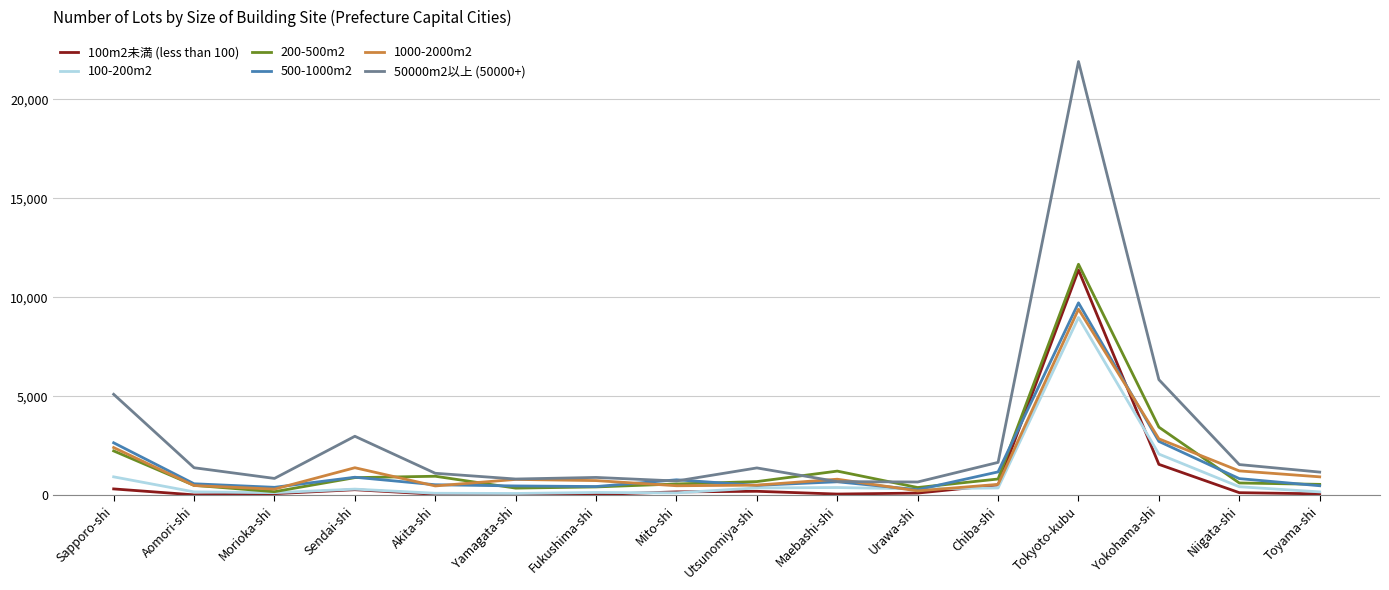

Is the value of 200-500m2 at Maebashi-shi greater than the value of 100m2未満 (less than 100) at Utsunomiya-shi?

Yes